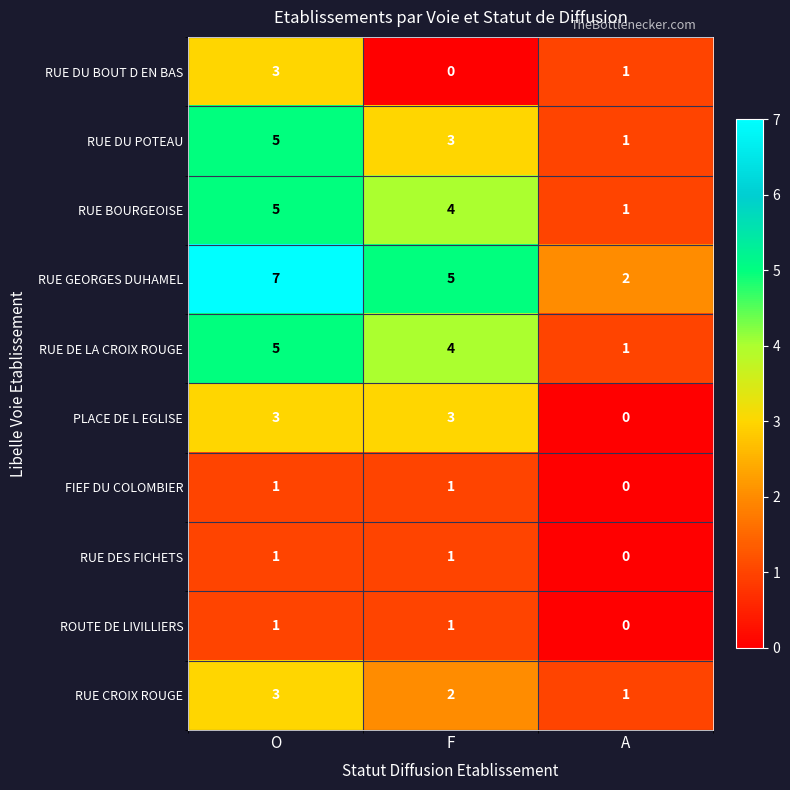

The RUE DU BOUT D EN BAS series shows 3 at O. True or false?

True